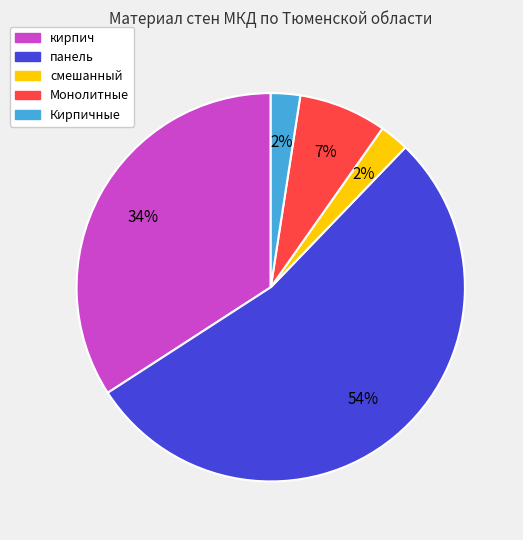

Which slice is the largest?

панель